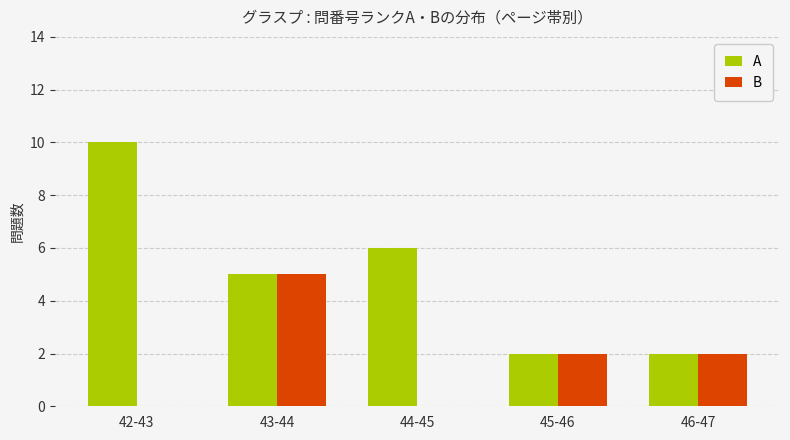

Are the bars horizontal?

No